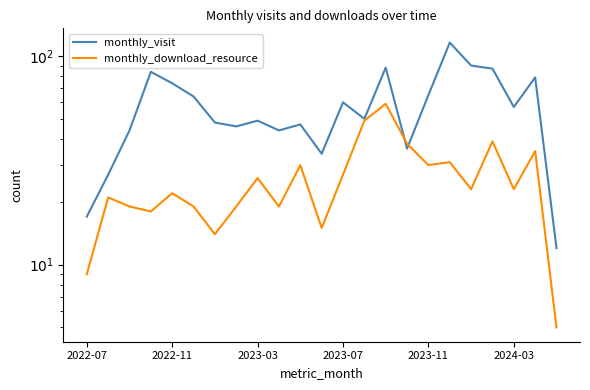

What is the lowest value of the monthly_visit series?

12